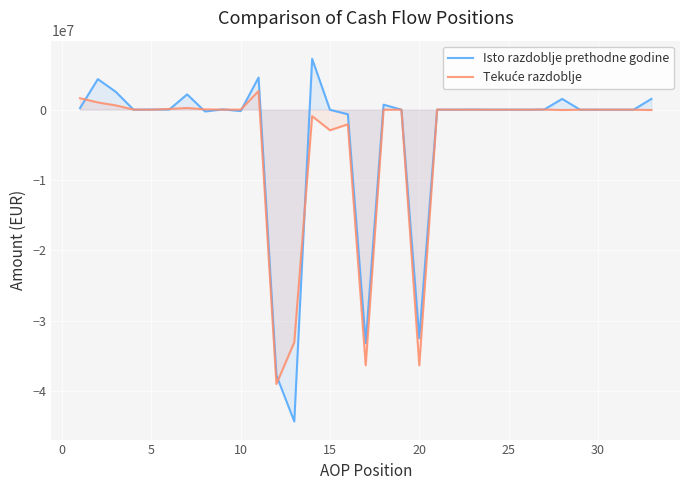

Which series has the largest range (max minus min)?

Isto razdoblje prethodne godine